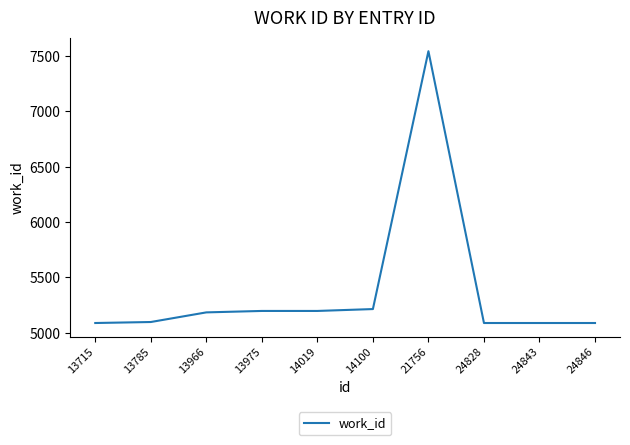

What value does the data have at 13715?

5088